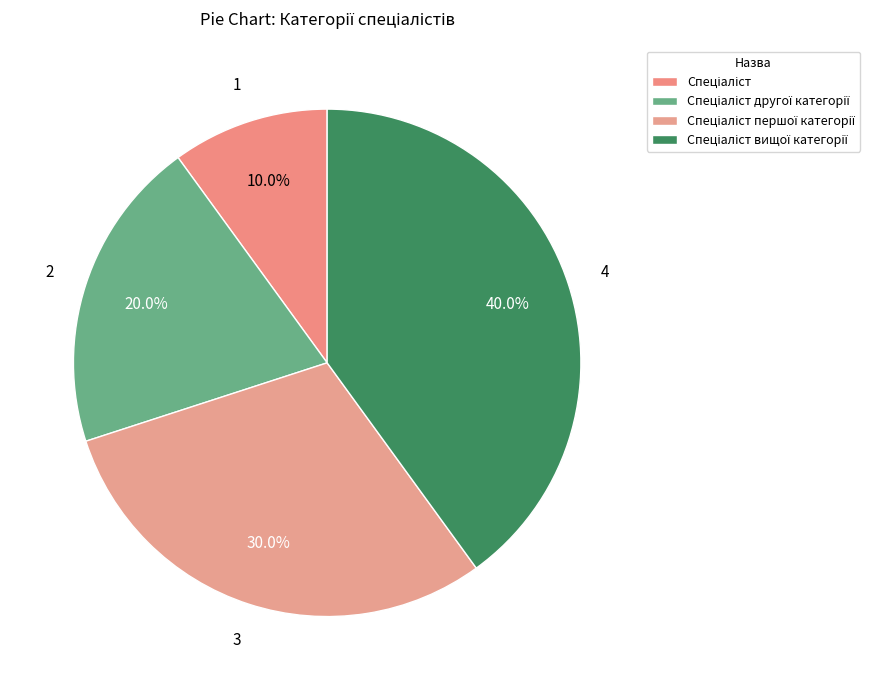

Combined, what portion of the pie is Спеціаліст вищої категорії and Спеціаліст?

50.0%